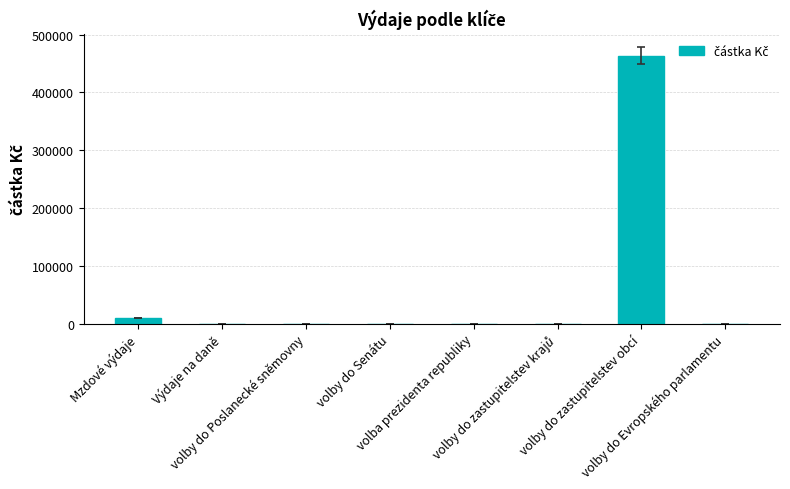

Are the bars horizontal?

No